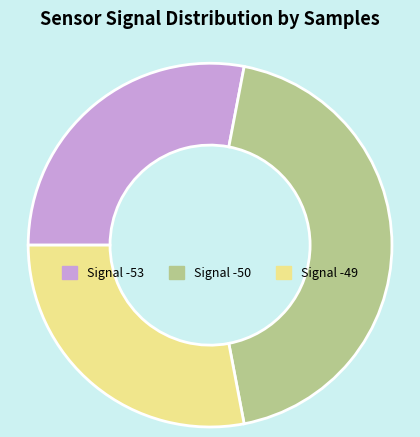

The Signal -49 slice represents 28% of the pie. True or false?

True